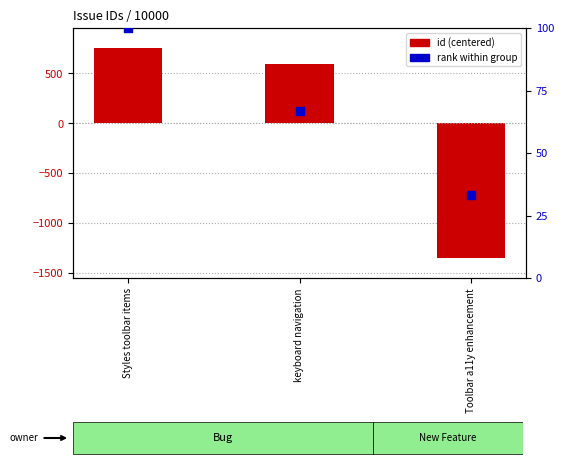

Which series contains the highest Y value?

id (centered)